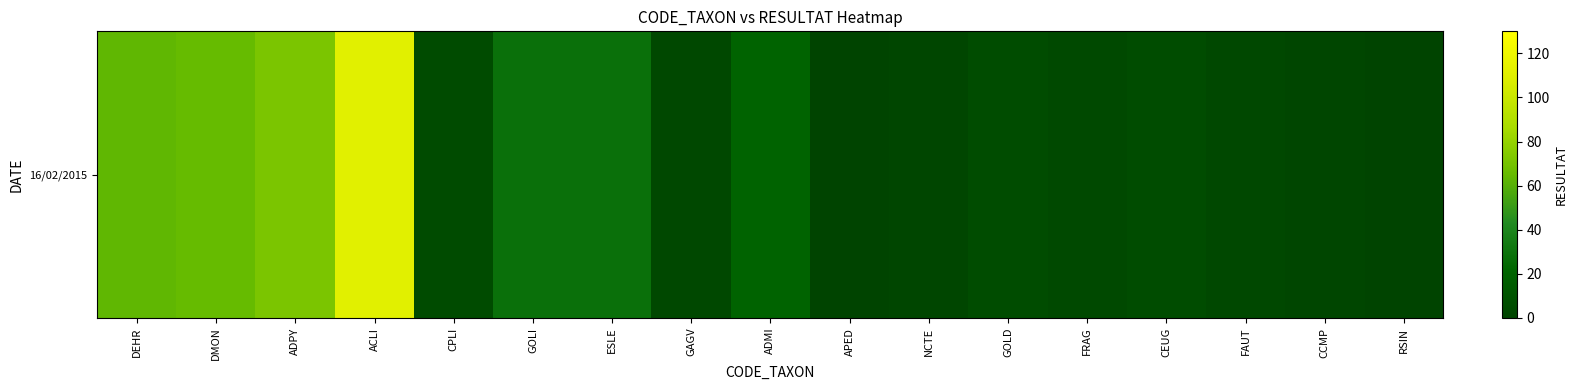

What is the minimum value shown in the chart?

1